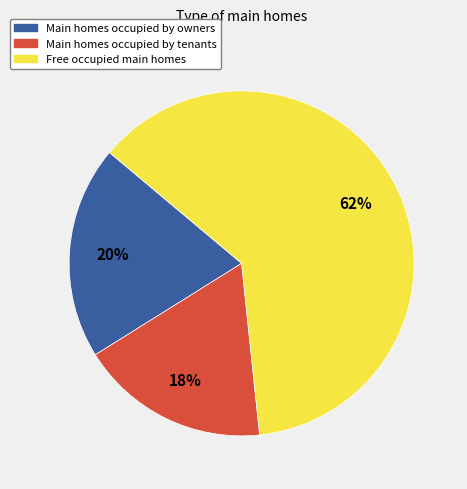

To the nearest percent, what is the difference between the largest and smallest slice percentages?

44%